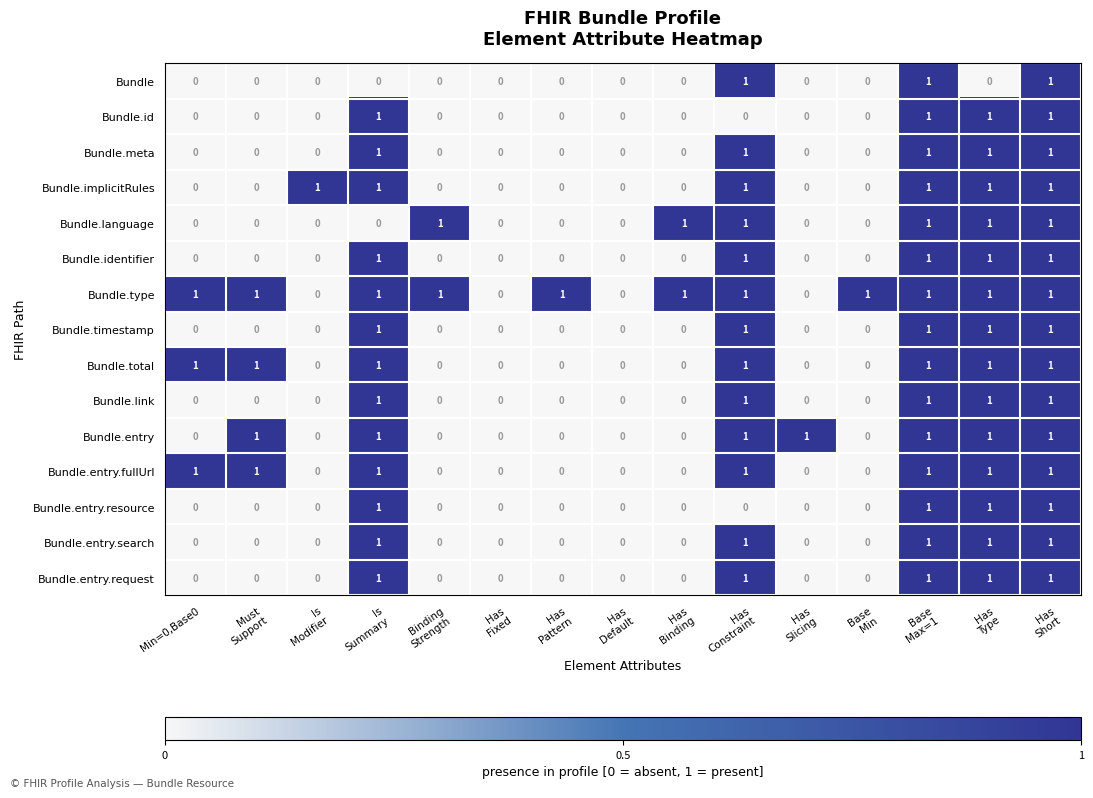

Which series has the largest total across all categories?

Bundle.type